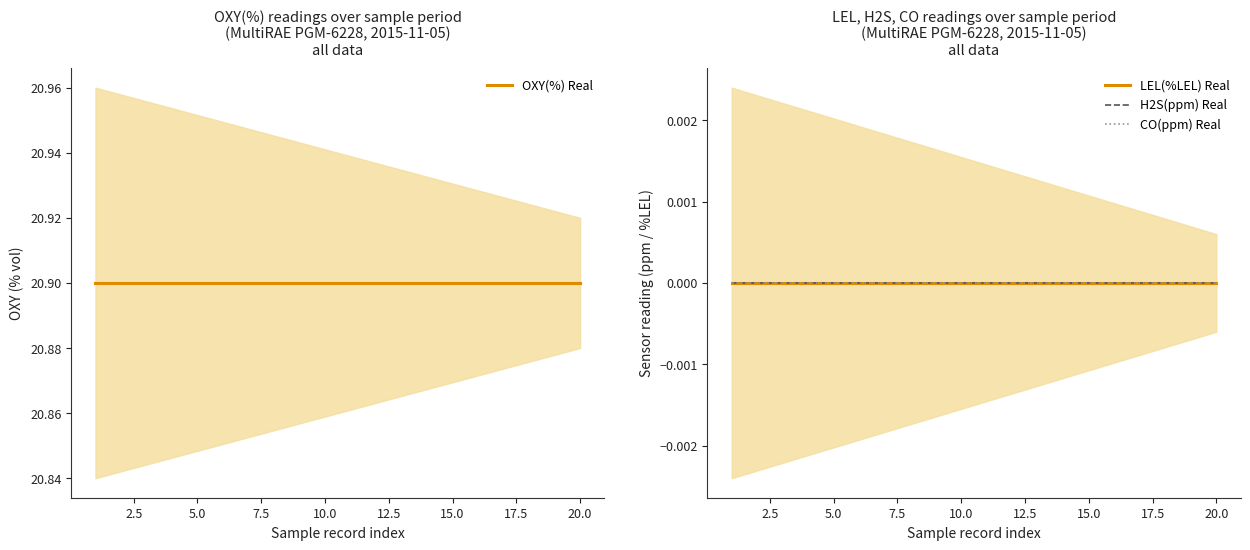

Count the number of categories in the chart.

20